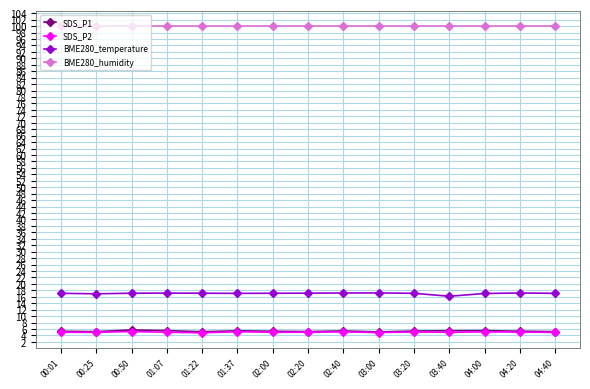

At how many categories does at least one series exceed 28?

15